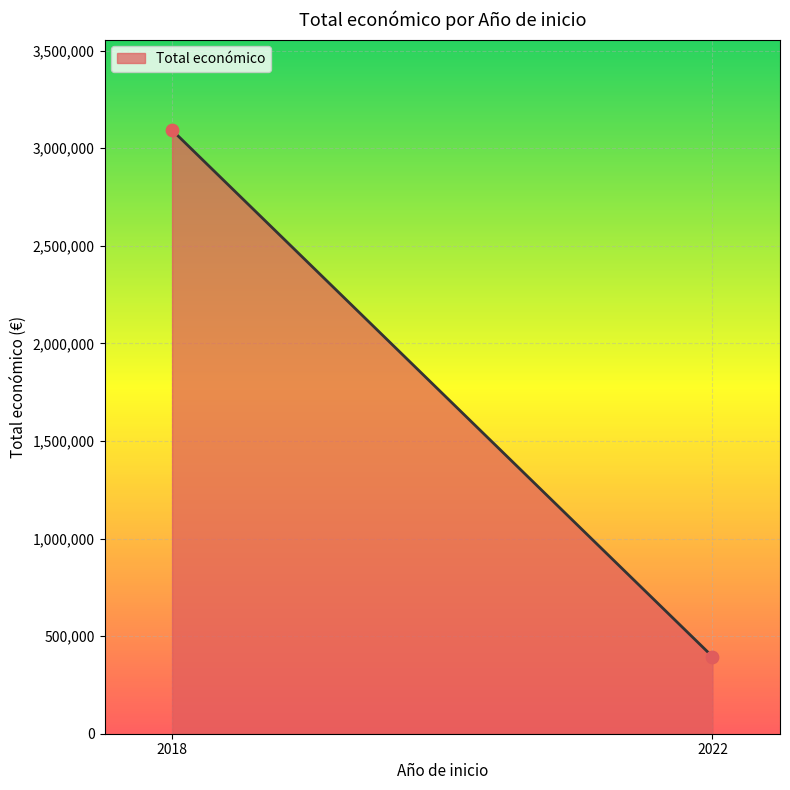

What is the range of Y values (max minus min)?

2697308